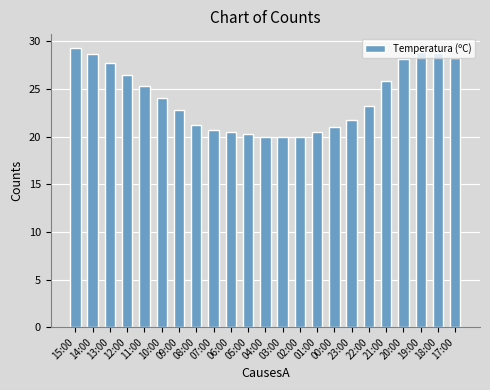

Which has a higher value, 07:00 or 20:00?

20:00